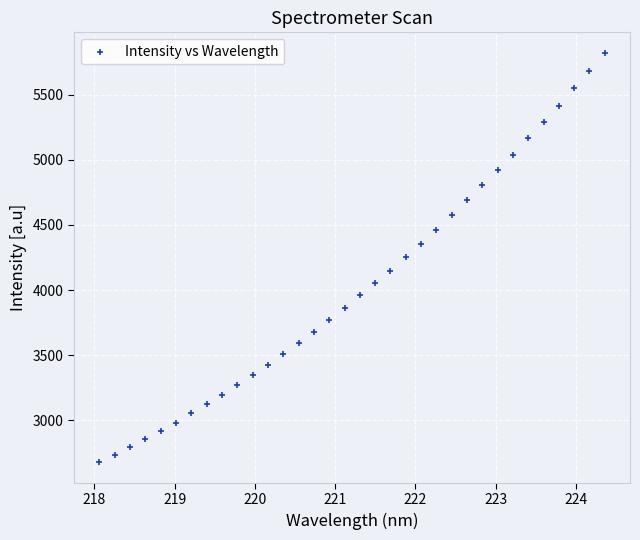

What is the range of Y values (max minus min)?

3146.3